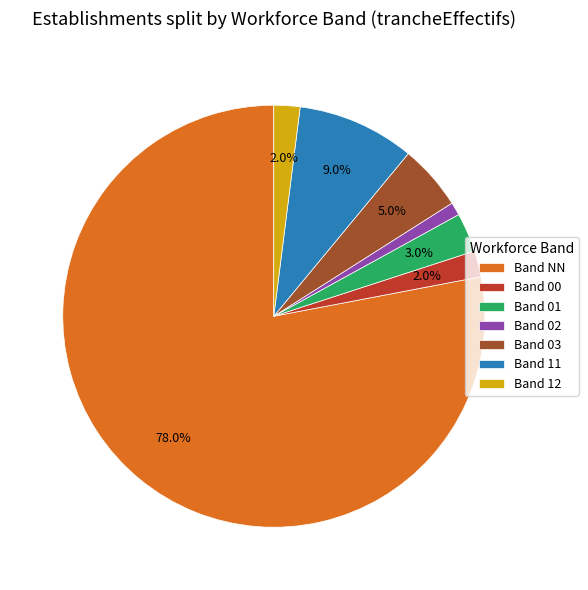

What is the ratio of the value at Band 03 to the value at Band 02?

5.0